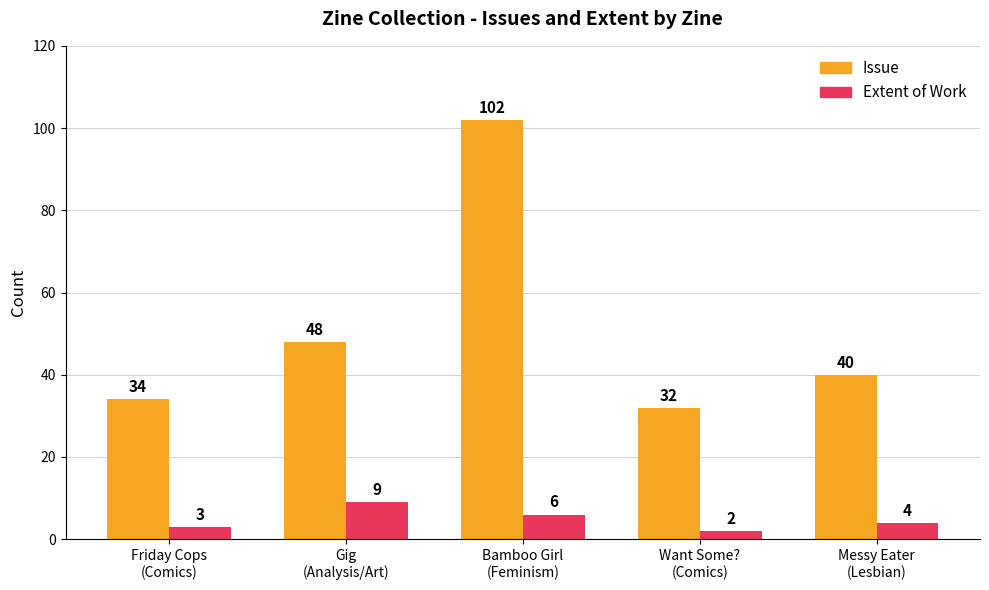

Reading right to left, what are all the values shown in this chart?

Issue: Messy Eater
(Lesbian)=40	Want Some?
(Comics)=32	Bamboo Girl
(Feminism)=102	Gig
(Analysis/Art)=48	Friday Cops
(Comics)=34
Extent of Work: Messy Eater
(Lesbian)=4	Want Some?
(Comics)=2	Bamboo Girl
(Feminism)=6	Gig
(Analysis/Art)=9	Friday Cops
(Comics)=3